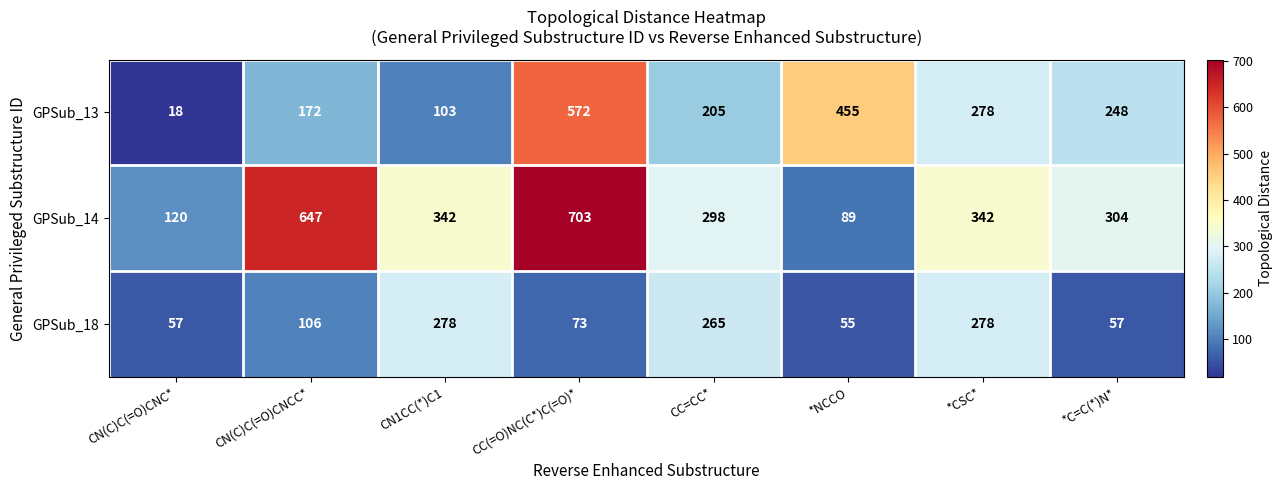

Rank the series by their average value, from lowest to highest.

GPSub_18, GPSub_13, GPSub_14